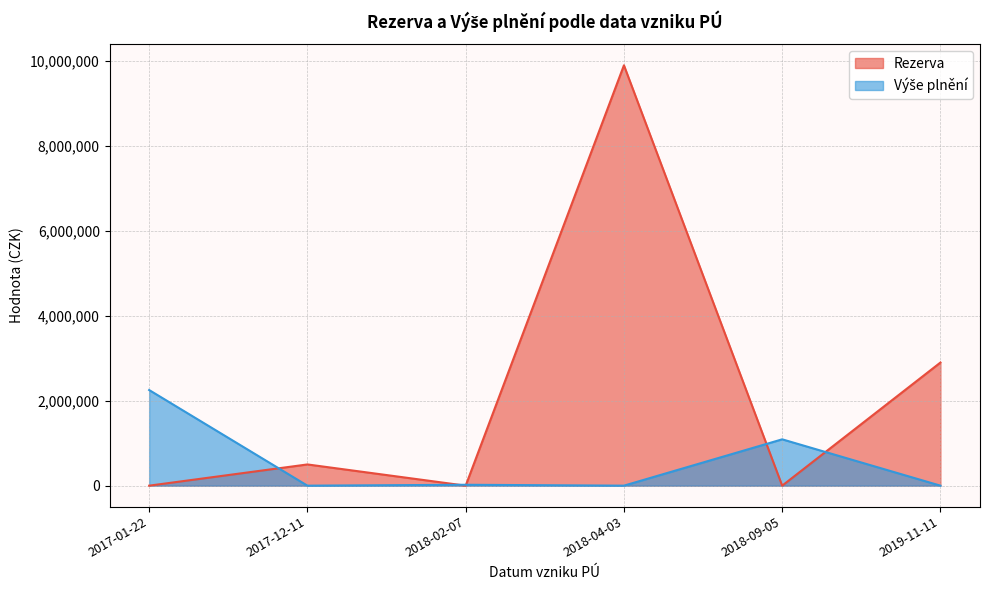

How many lines are shown in the chart?

2